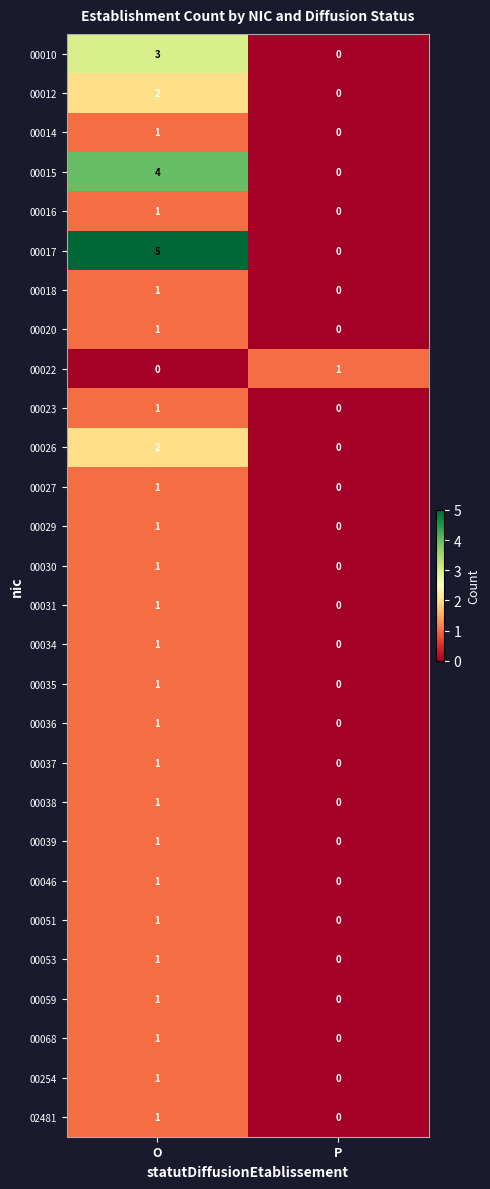

What is the total value across all series at O?

38